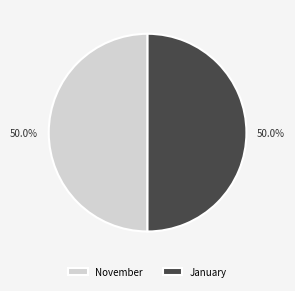

How many segments does this pie chart have?

2